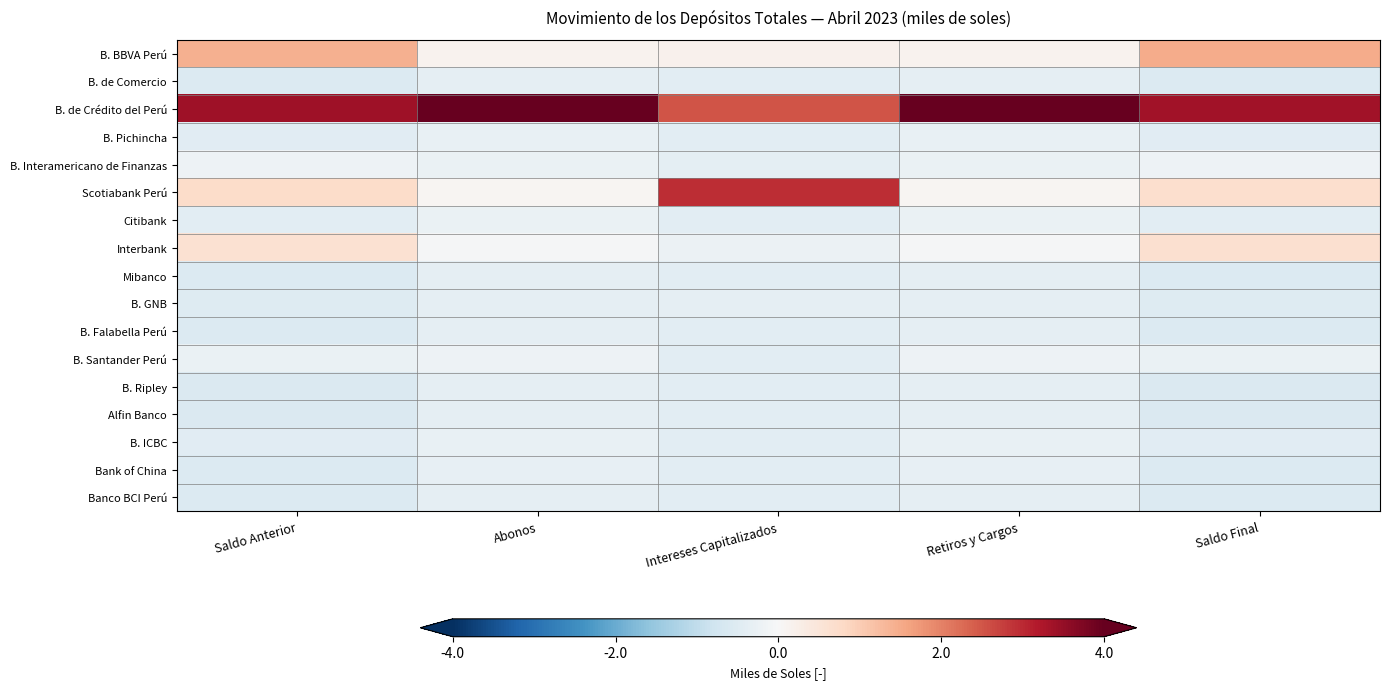

Between Saldo Anterior and Intereses Capitalizados, which series saw the biggest shift?

Scotiabank Perú